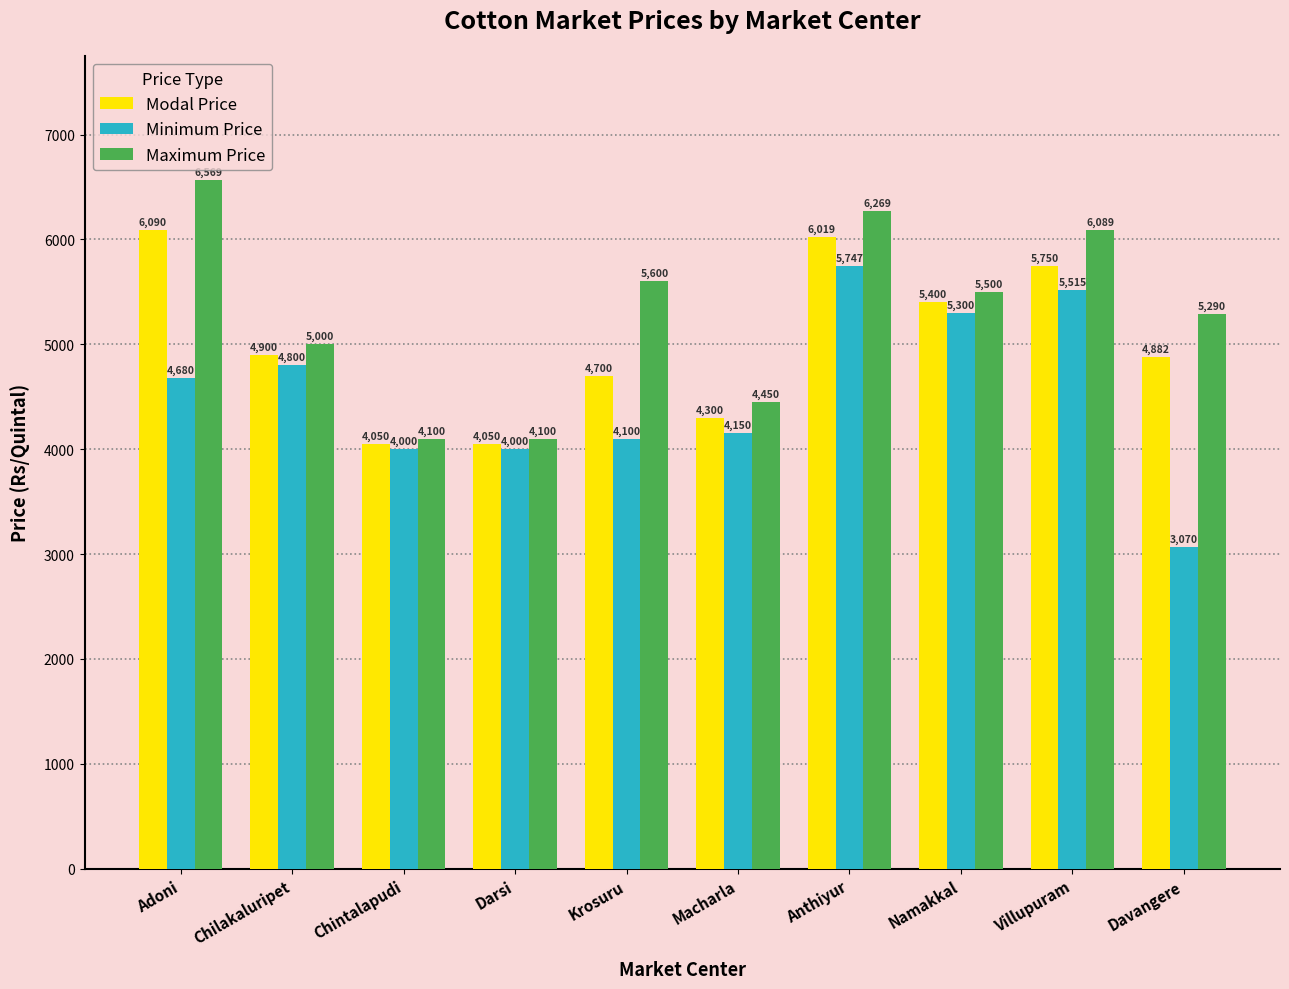

Reading right to left, transcribe all the data shown in this chart.

Modal Price: Davangere=4882	Villupuram=5750	Namakkal=5400	Anthiyur=6019	Macharla=4300	Krosuru=4700	Darsi=4050	Chintalapudi=4050	Chilakaluripet=4900	Adoni=6090
Minimum Price: Davangere=3070	Villupuram=5515	Namakkal=5300	Anthiyur=5747	Macharla=4150	Krosuru=4100	Darsi=4000	Chintalapudi=4000	Chilakaluripet=4800	Adoni=4680
Maximum Price: Davangere=5290	Villupuram=6089	Namakkal=5500	Anthiyur=6269	Macharla=4450	Krosuru=5600	Darsi=4100	Chintalapudi=4100	Chilakaluripet=5000	Adoni=6569